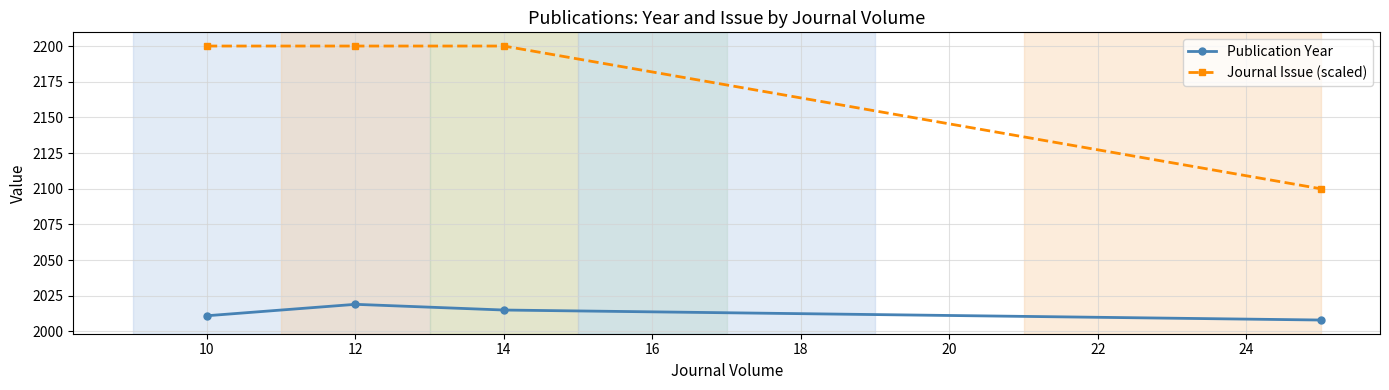

How many categories are shown in the chart?

4